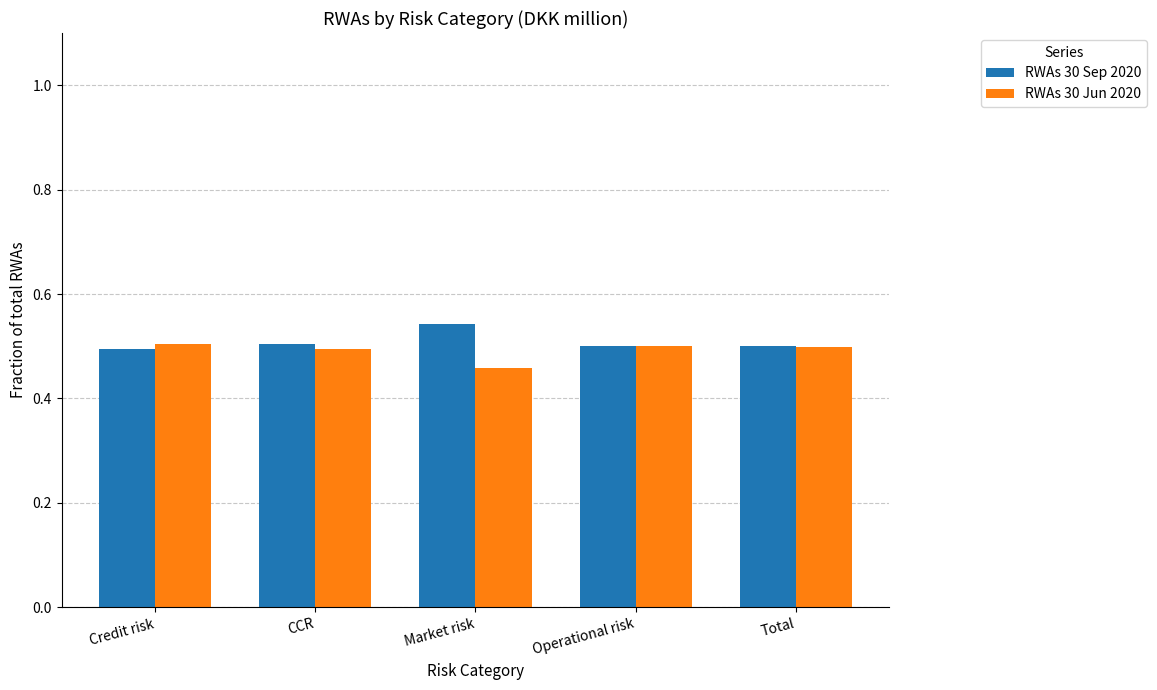

Is it true that RWAs 30 Jun 2020 equals 0.5 at Credit risk?

True